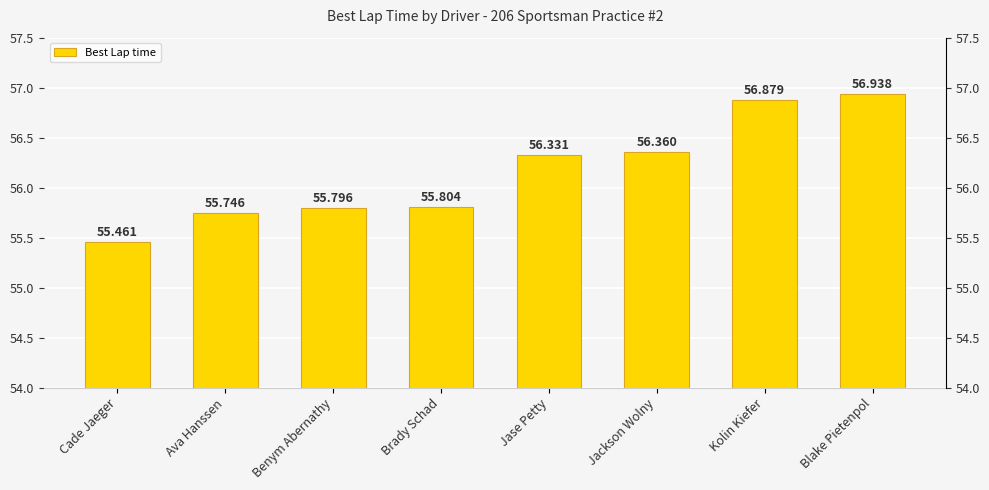

The value at Cade Jaeger is 55.5. True or false?

True